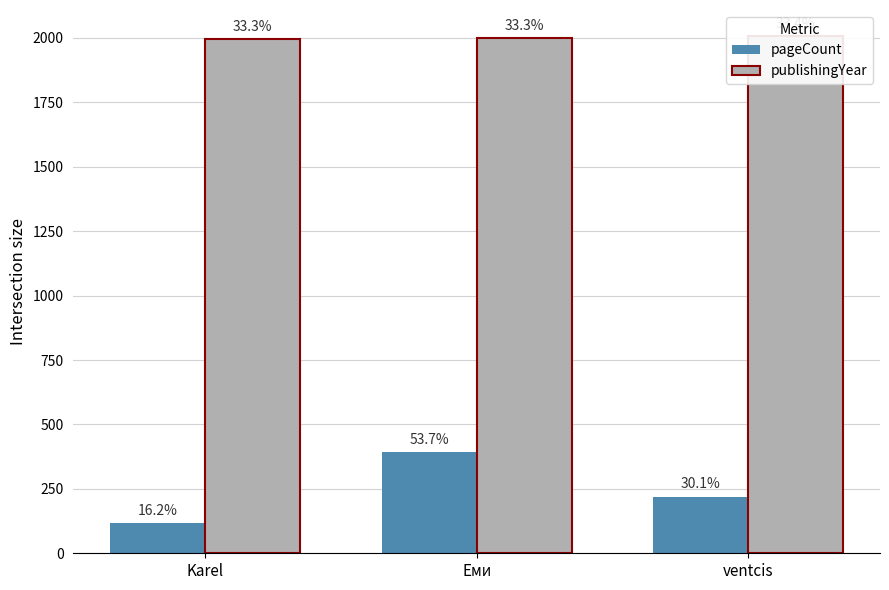

What is the label of the 3rd bar from the left?

ventcis